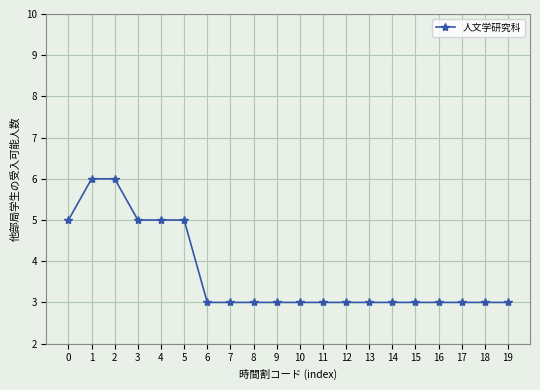

Is it true that the value at 13 is 3?

True